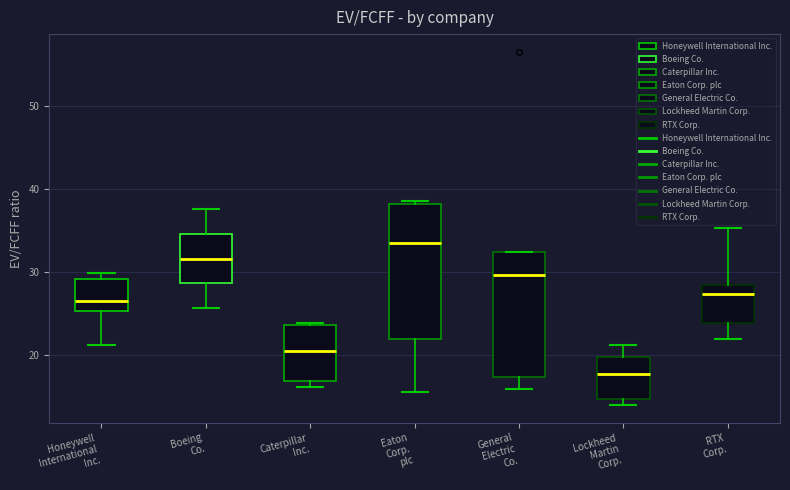

Which box has the lowest median line?

Lockheed Martin Corp.